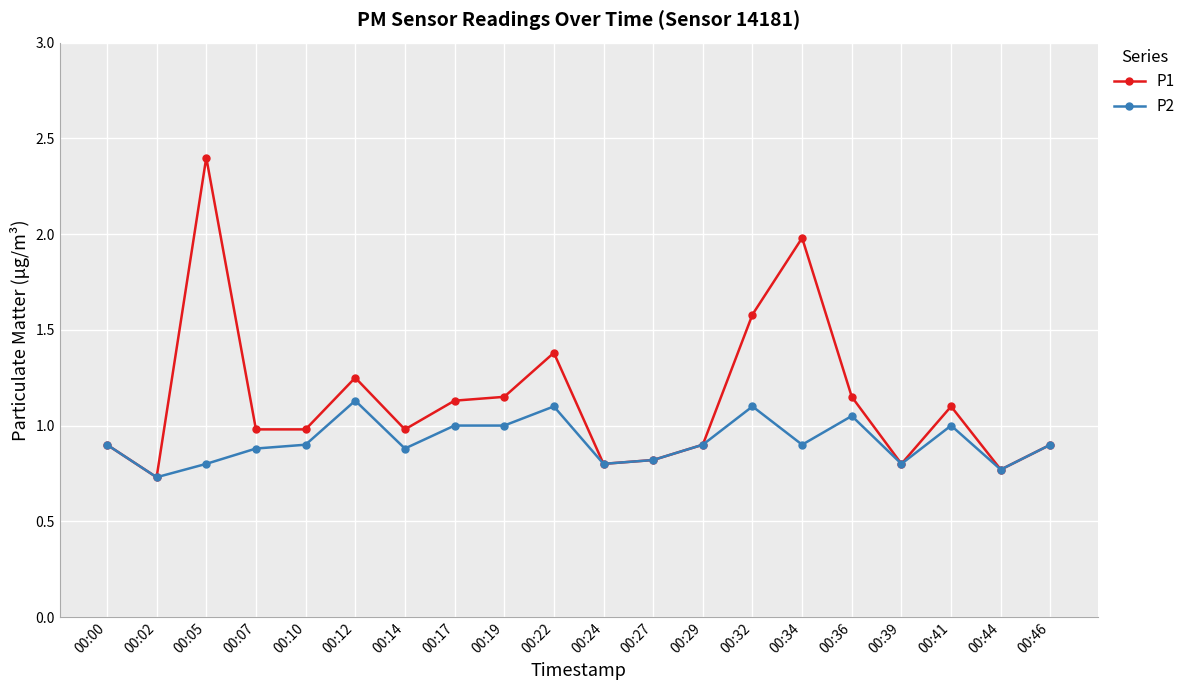

At which category is the sum across all series the highest?

00:05